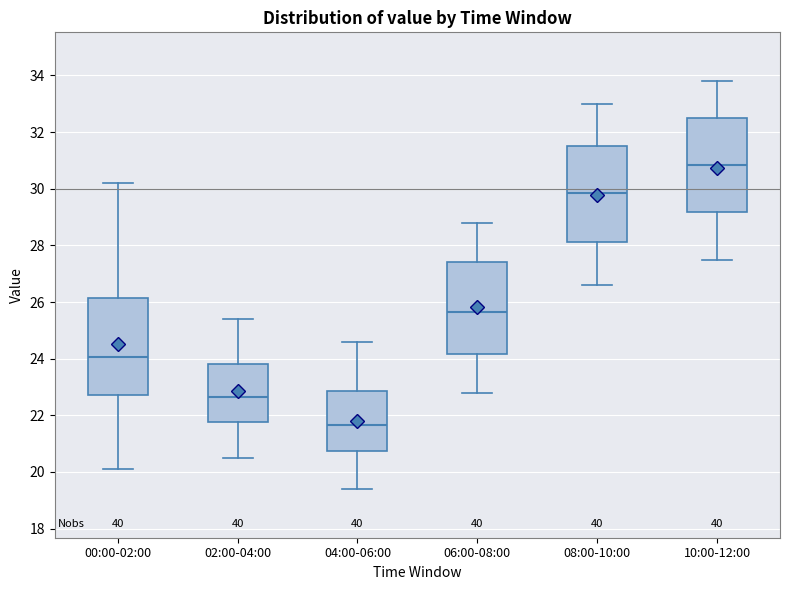

Reading left to right, read every box against the y-axis: the position of its median line, the range the box covers, and the ends of its whiskers. The values are not printed on the chart, so give them approximately, as read against the axis.

00:00-02:00: median 24.0, box 22.8 to 26.2, whiskers 20.2 to 30.2
02:00-04:00: median 22.6, box 21.8 to 23.8, whiskers 20.6 to 25.4
04:00-06:00: median 21.6, box 20.8 to 22.8, whiskers 19.4 to 24.6
06:00-08:00: median 25.6, box 24.2 to 27.4, whiskers 22.8 to 28.8
08:00-10:00: median 29.8, box 28.2 to 31.6, whiskers 26.6 to 33.0
10:00-12:00: median 30.8, box 29.2 to 32.6, whiskers 27.6 to 33.8